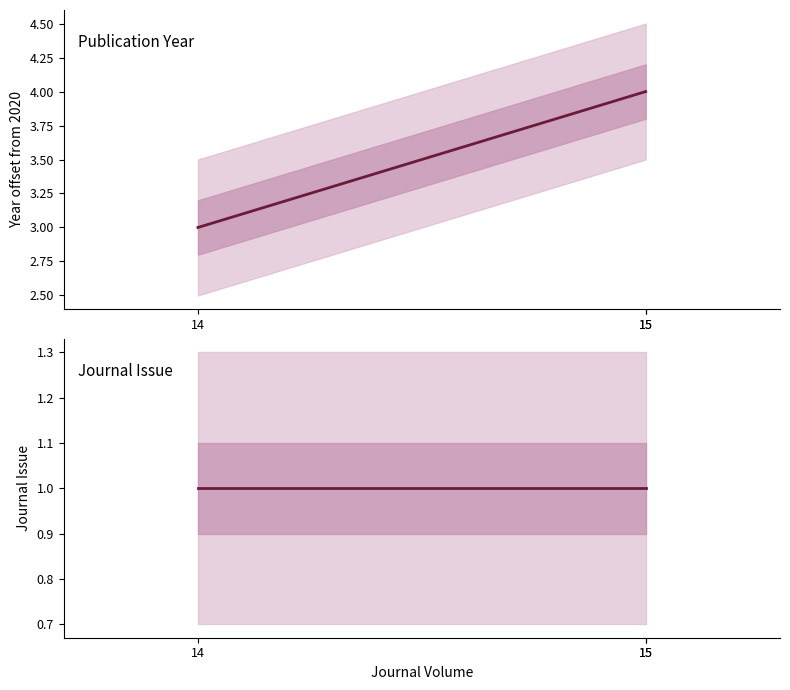

At which category does the chart reach its minimum across all series?

14